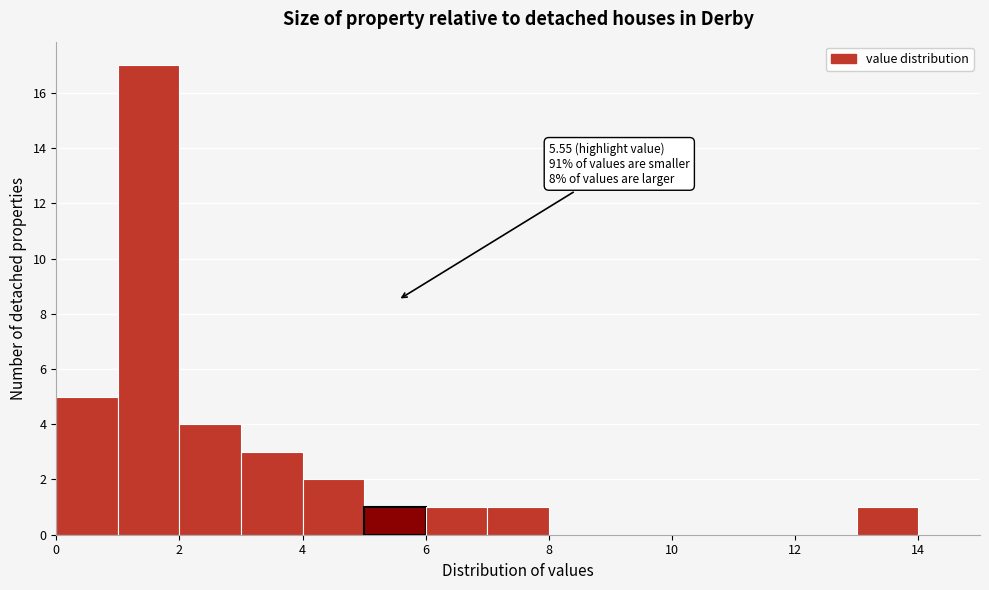

Which range on the x-axis has the tallest bar?

1 to 2